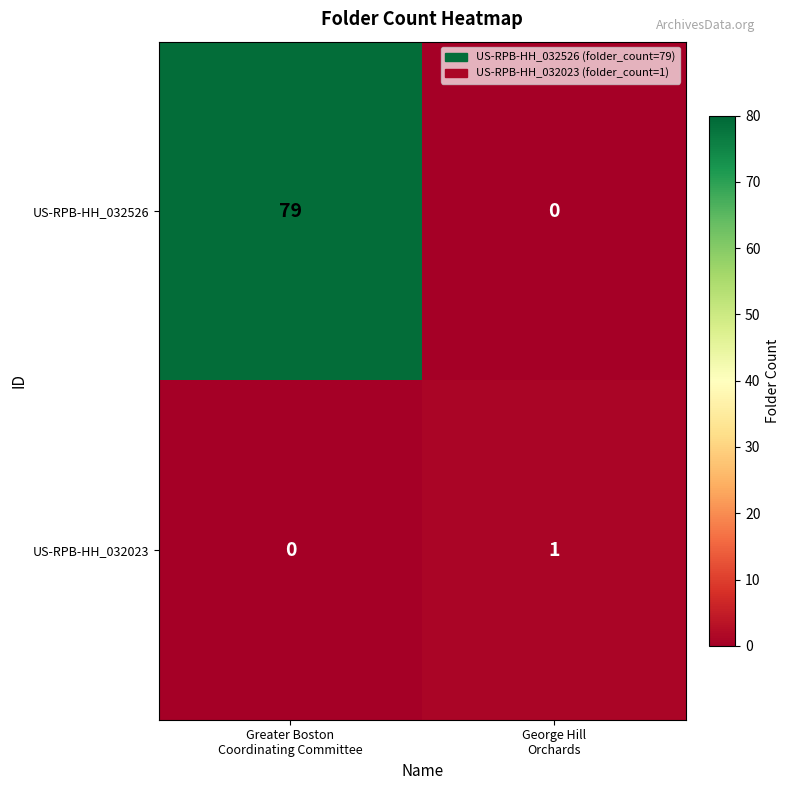

Rank the series by their average value, from highest to lowest.

US-RPB-HH_032526, US-RPB-HH_032023